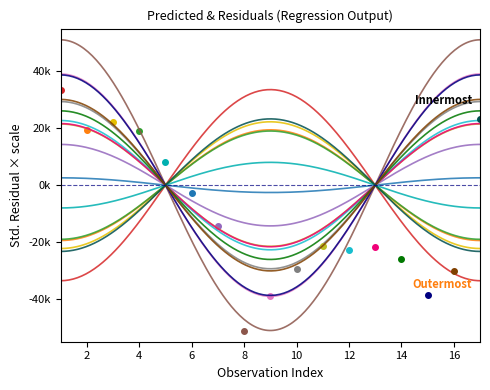

True or false: Residuals B has a value of -22319.9 at 1.

True